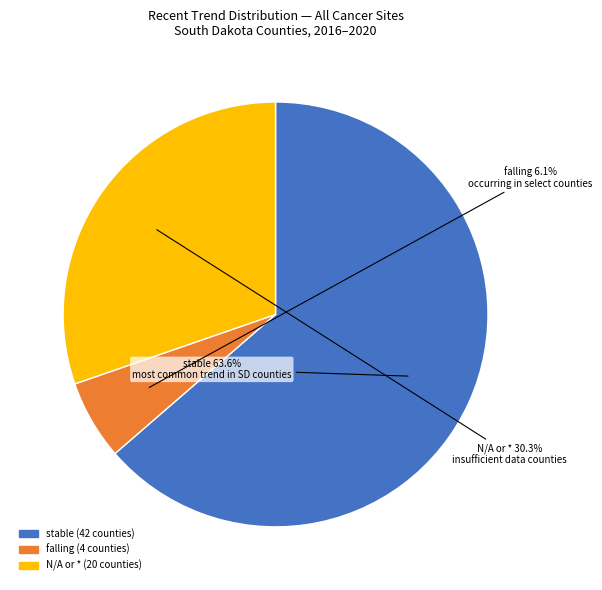

Is there a majority slice in this chart?

Yes